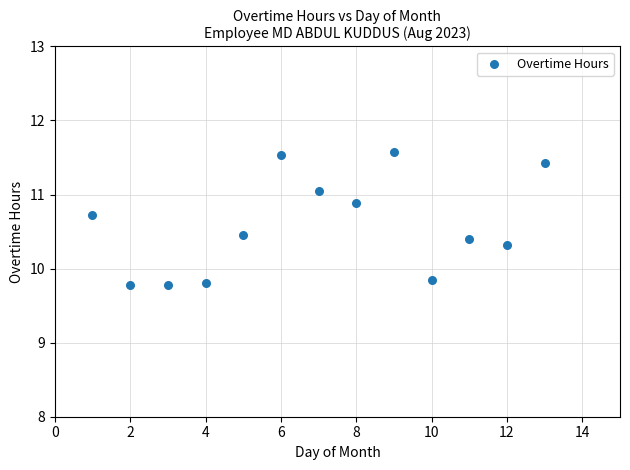

What is the range of Y values (max minus min)?

1.8